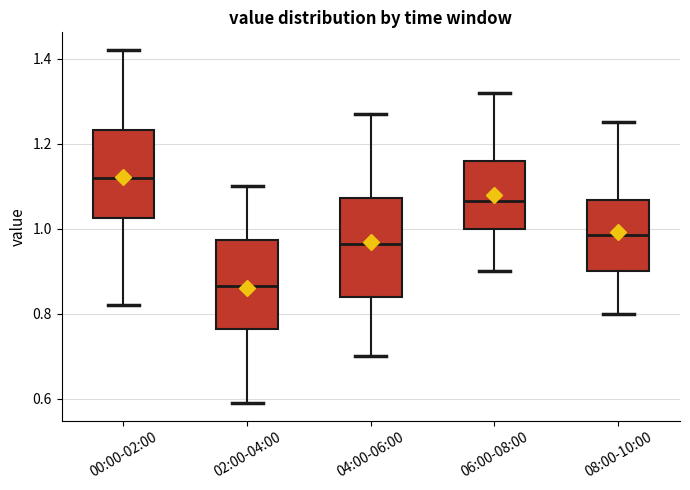

Reading left to right, transcribe this box plot: for each box, give where its median line is, the range the box spans, and where its two whiskers end, as read against the y-axis. The values are not printed on the chart, so give them approximately, as read against the axis.

00:00-02:00: median 1.12, box 1.02 to 1.24, whiskers 0.82 to 1.42
02:00-04:00: median 0.86, box 0.76 to 0.98, whiskers 0.60 to 1.10
04:00-06:00: median 0.96, box 0.84 to 1.08, whiskers 0.70 to 1.28
06:00-08:00: median 1.06, box 1.00 to 1.16, whiskers 0.90 to 1.32
08:00-10:00: median 0.98, box 0.90 to 1.06, whiskers 0.80 to 1.26